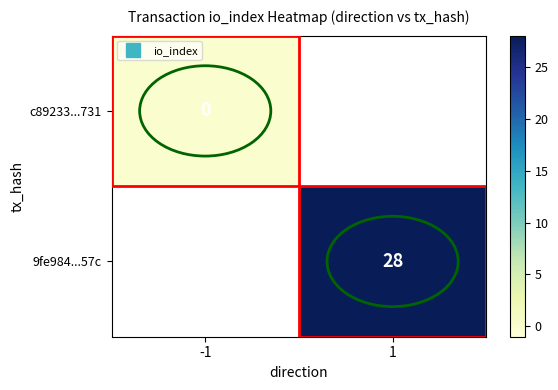

At which label does 9fe984...57c reach its peak?

-1